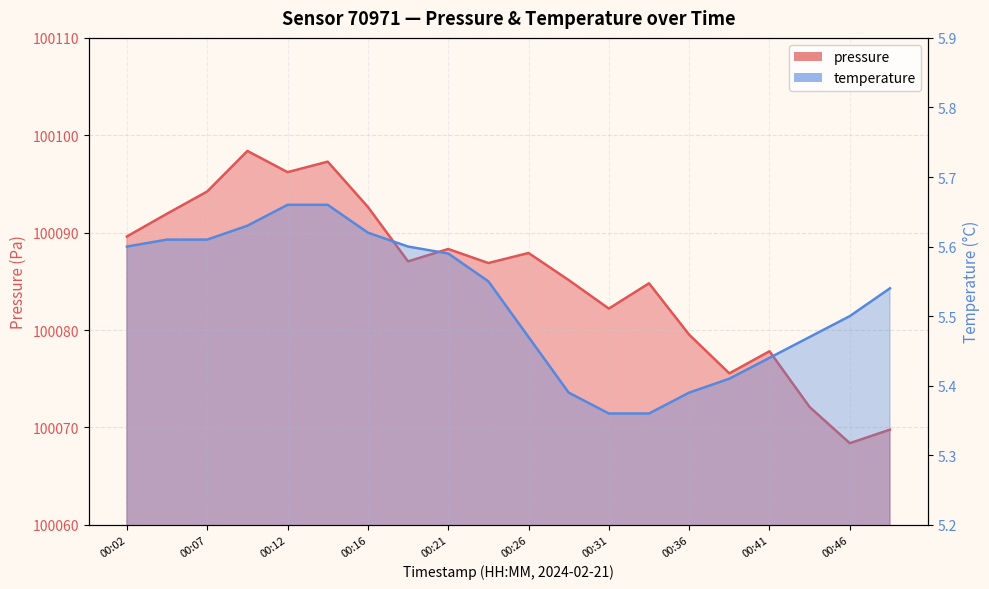

What is the value of the pressure point at the 8th from the left?

100087.1